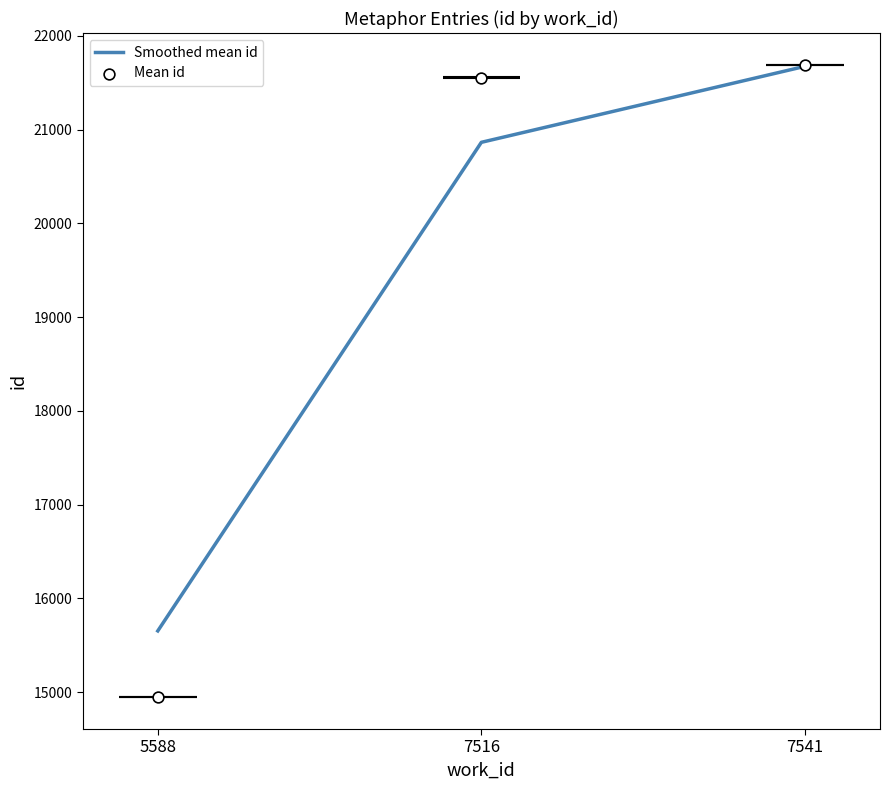

What are all the series names shown in the legend?

Smoothed mean id, Mean id